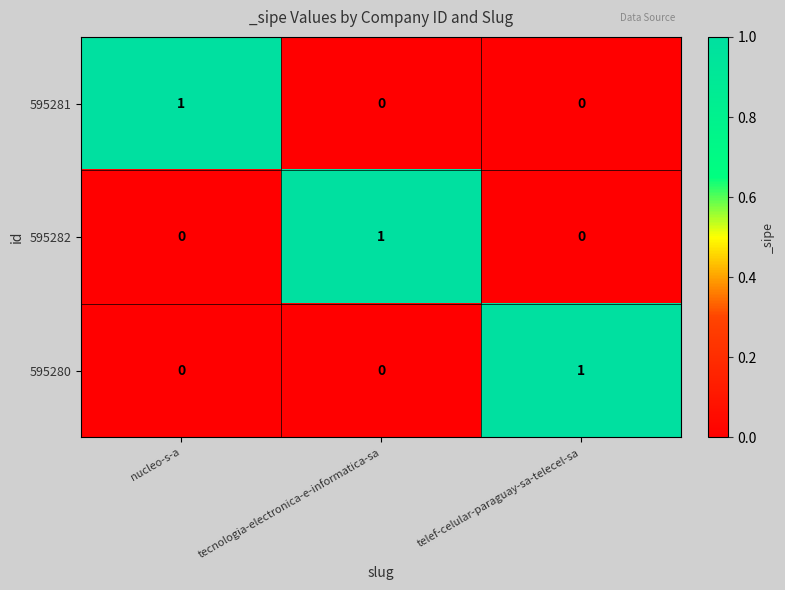

Count the 595282 values in the range 0 to 1.

3